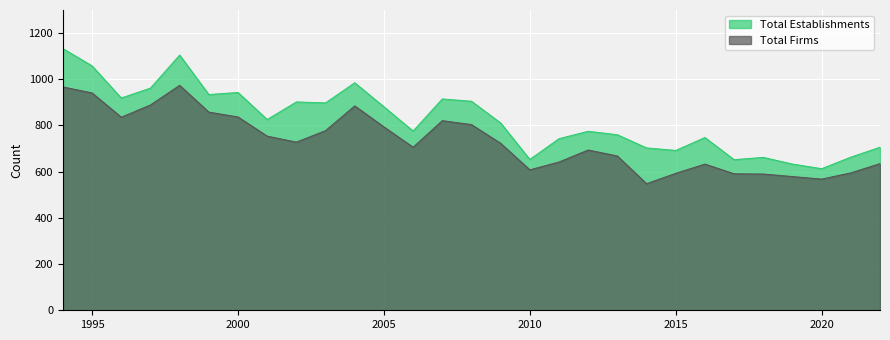

How many values in the Total Establishments series exceed 811?

14